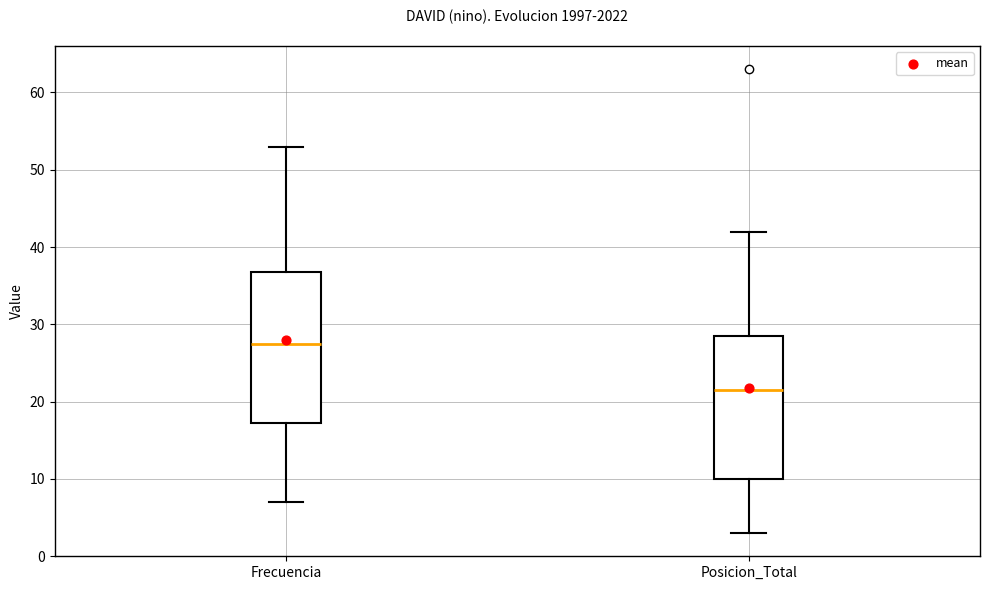

Where does the lower whisker of the box for Frecuencia end on the y-axis? The values are not printed on the chart, so give them approximately, as read against the axis.

7